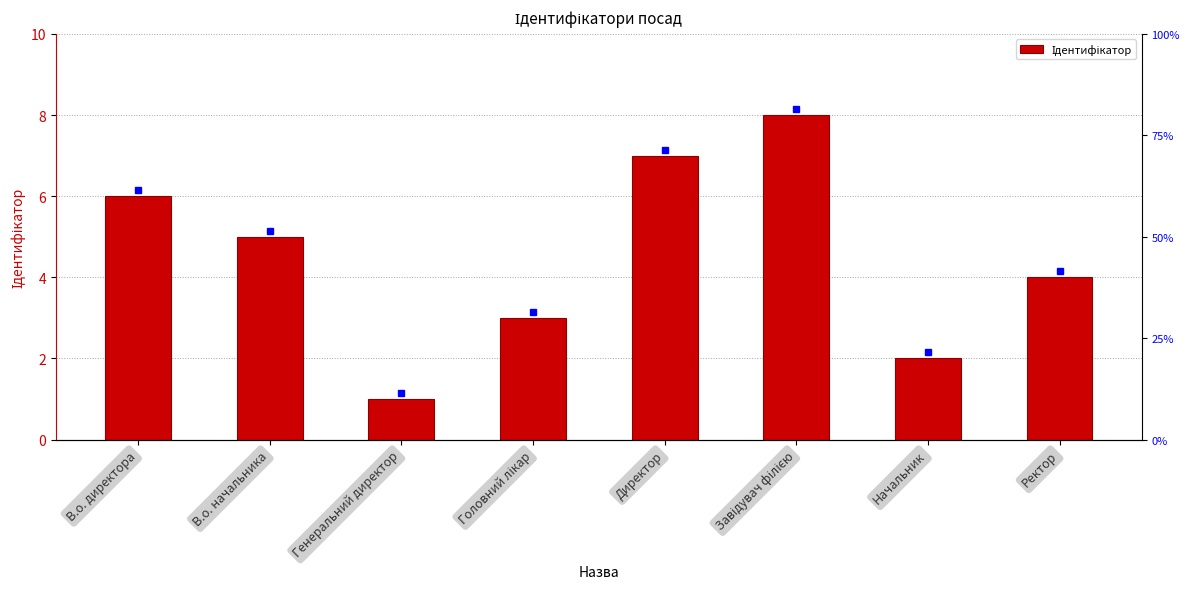

What is the label of the 2nd bar from the left?

В.о. начальника